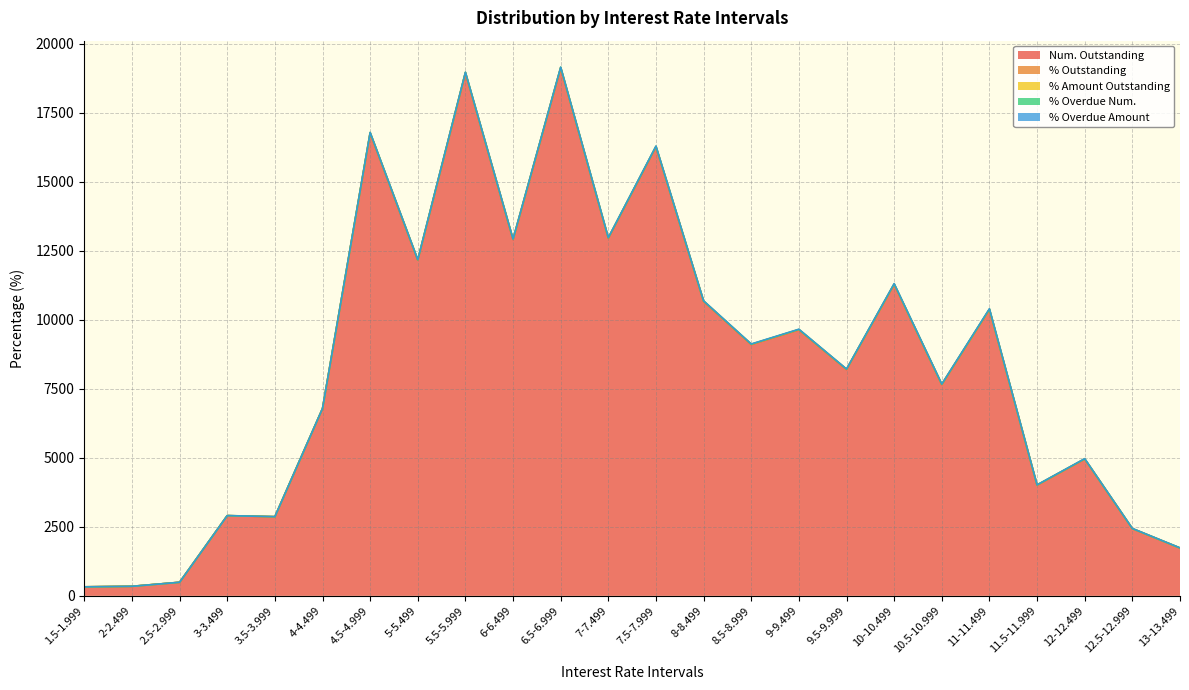

Reading right to left, transcribe all the data shown in this chart.

Num. Outstanding: 13-13.499=1730.0	12.5-12.999=2433.0	12-12.499=4954.0	11.5-11.999=4009.0	11-11.499=10371.0	10.5-10.999=7653.0	10-10.499=11283.0	9.5-9.999=8198.0	9-9.499=9637.0	8.5-8.999=9103.0	8-8.499=10666.0	7.5-7.999=16264.0	7-7.499=12955.0	6.5-6.999=19123.0	6-6.499=12906.0	5.5-5.999=18942.0	5-5.499=12160.0	4.5-4.999=16763.0	4-4.499=6780.0	3.5-3.999=2865.0	3-3.499=2904.0	2.5-2.999=491.0	2-2.499=345.0	1.5-1.999=326.0
% Outstanding: 13-13.499=0.8	12.5-12.999=1.2	12-12.499=2.4	11.5-11.999=2.0	11-11.499=5.1	10.5-10.999=3.7	10-10.499=5.5	9.5-9.999=4.0	9-9.499=4.7	8.5-8.999=4.5	8-8.499=5.2	7.5-7.999=8.0	7-7.499=6.3	6.5-6.999=9.4	6-6.499=6.3	5.5-5.999=9.3	5-5.499=6.0	4.5-4.999=8.2	4-4.499=3.3	3.5-3.999=1.4	3-3.499=1.4	2.5-2.999=0.2	2-2.499=0.2	1.5-1.999=0.2
% Amount Outstanding: 13-13.499=0.6	12.5-12.999=0.9	12-12.499=1.9	11.5-11.999=1.6	11-11.499=4.1	10.5-10.999=2.9	10-10.499=4.4	9.5-9.999=3.1	9-9.499=3.5	8.5-8.999=3.4	8-8.499=4.2	7.5-7.999=6.6	7-7.499=5.8	6.5-6.999=10.2	6-6.499=7.3	5.5-5.999=11.4	5-5.499=7.1	4.5-4.999=12.1	4-4.499=4.0	3.5-3.999=1.6	3-3.499=1.6	2.5-2.999=0.4	2-2.499=0.3	1.5-1.999=0.5
% Overdue Num.: 13-13.499=3.5	12.5-12.999=3.3	12-12.499=6.0	11.5-11.999=4.6	11-11.499=11.1	10.5-10.999=6.9	10-10.499=9.7	9.5-9.999=6.0	9-9.499=6.9	8.5-8.999=5.9	8-8.499=5.3	7.5-7.999=6.9	7-7.499=4.8	6.5-6.999=4.8	6-6.499=3.7	5.5-5.999=2.9	5-5.499=2.5	4.5-4.999=1.3	4-4.499=1.0	3.5-3.999=0.3	3-3.499=0.2	2.5-2.999=0.0	2-2.499=0.0	1.5-1.999=0.0
% Overdue Amount: 13-13.499=2.7	12.5-12.999=2.8	12-12.499=4.8	11.5-11.999=4.4	11-11.499=9.7	10.5-10.999=6.4	10-10.499=9.1	9.5-9.999=5.6	9-9.499=7.0	8.5-8.999=6.4	8-8.499=5.7	7.5-7.999=7.5	7-7.499=5.1	6.5-6.999=5.8	6-6.499=4.3	5.5-5.999=3.7	5-5.499=3.1	4.5-4.999=1.9	4-4.499=1.3	3.5-3.999=0.3	3-3.499=0.2	2.5-2.999=0.2	2-2.499=0.0	1.5-1.999=0.0